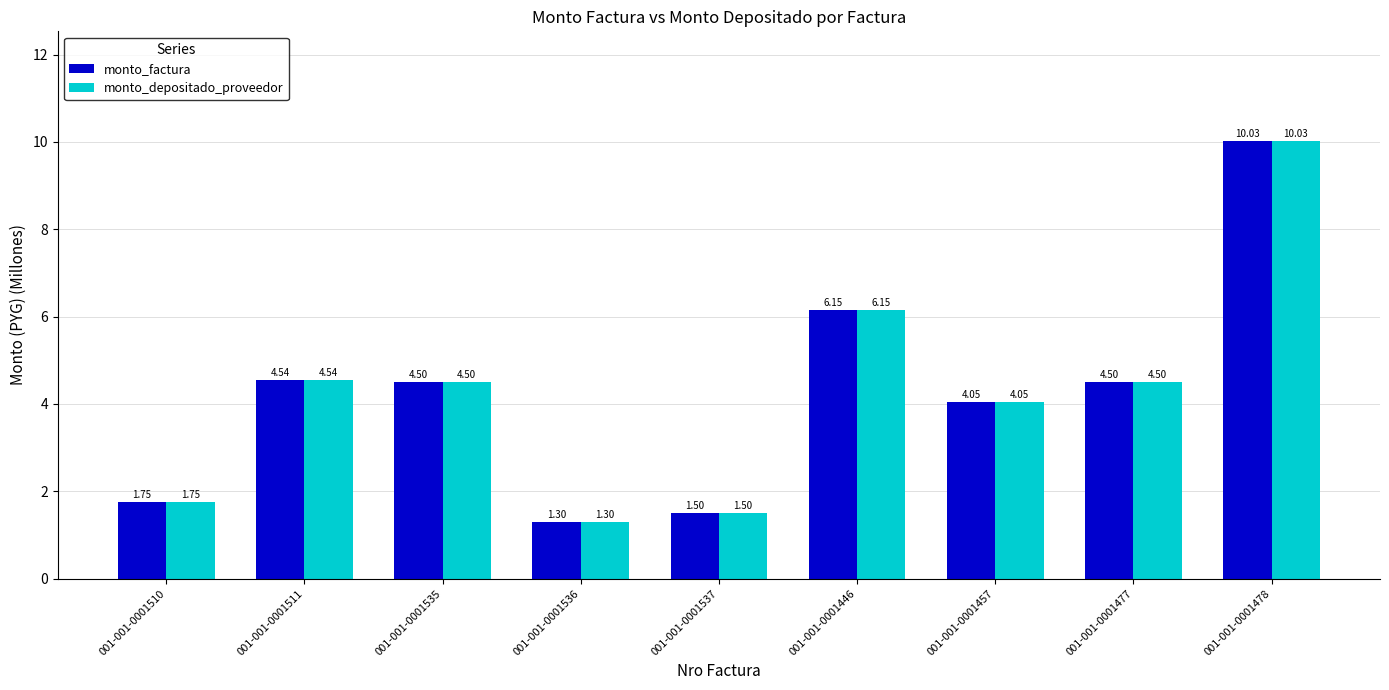

What is the greatest value displayed?

10.0